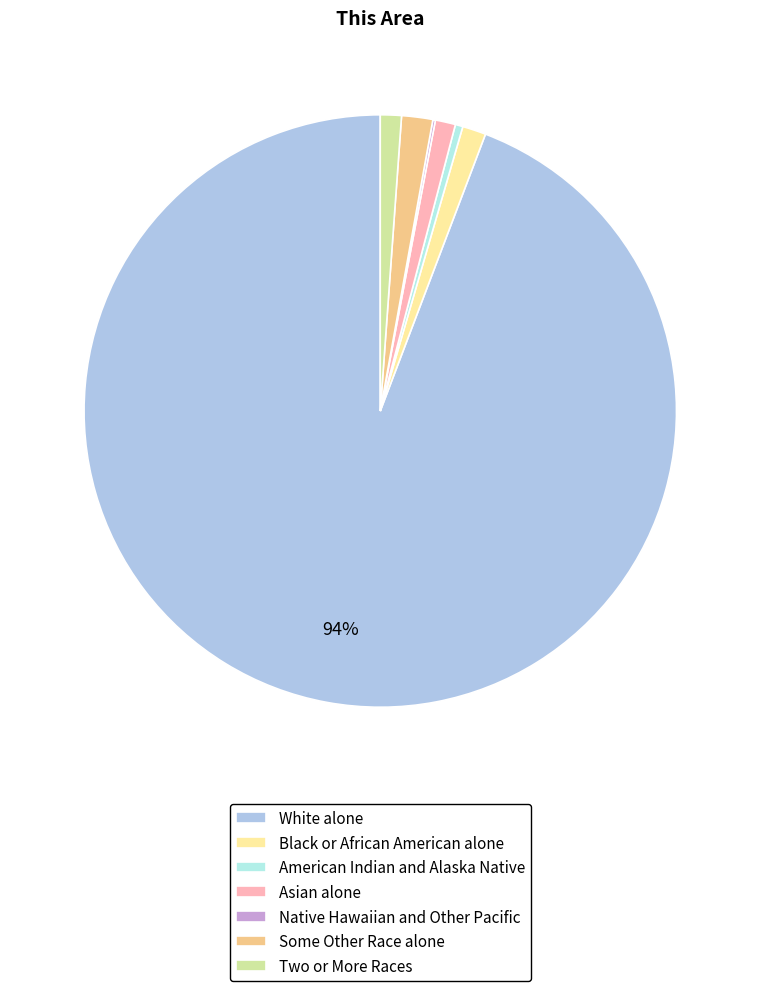

Between White alone and Black or African American alone, which is larger?

White alone